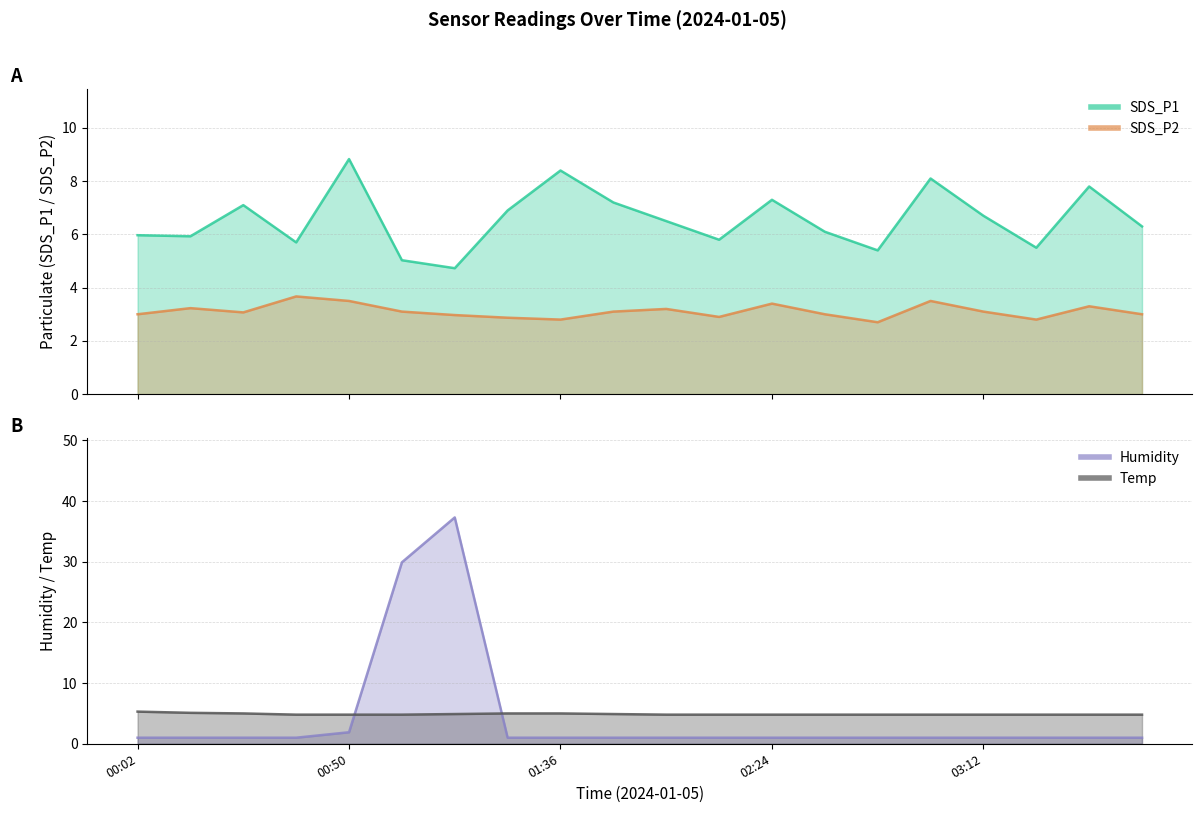

Between 02:00 and 02:48, which is larger?

02:00